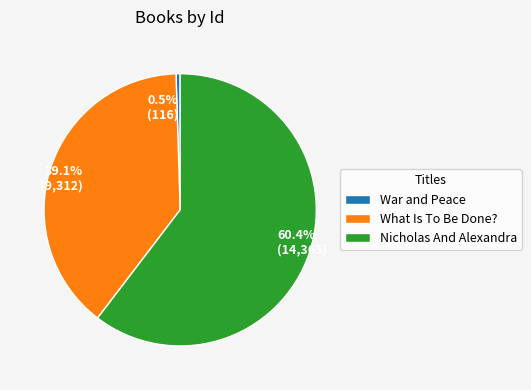

Which has a higher value, What Is To Be Done? or War and Peace?

What Is To Be Done?